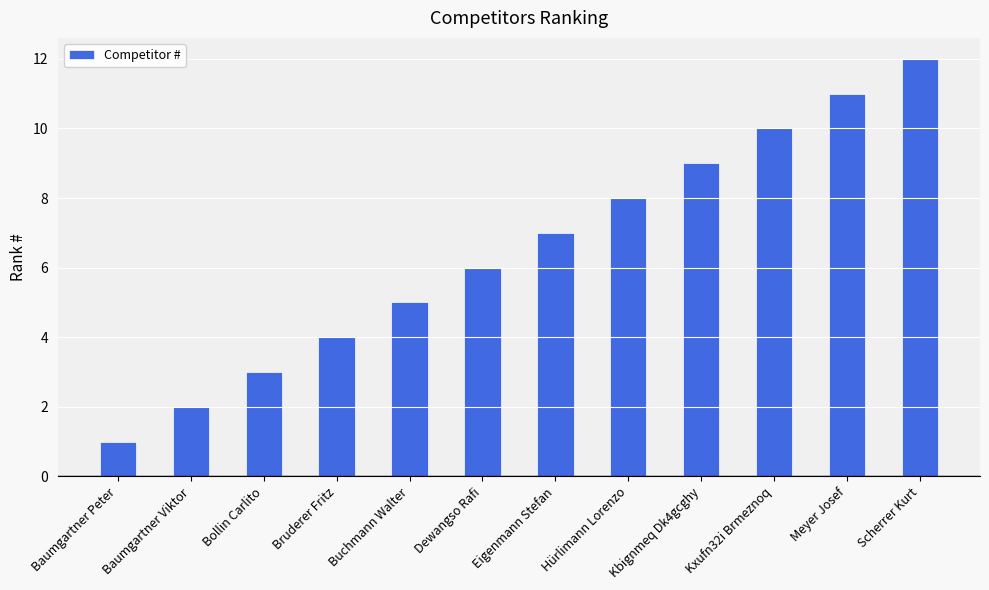

Reading left to right, extract all data points from this chart.

Baumgartner Peter=1	Baumgartner Viktor=2	Bollin Carlito=3	Bruderer Fritz=4	Buchmann Walter=5	Dewangso Rafi=6	Eigenmann Stefan=7	Hürlimann Lorenzo=8	Kbignmeq Dk4gcghy=9	Kxufn32i Brmeznoq=10	Meyer Josef=11	Scherrer Kurt=12